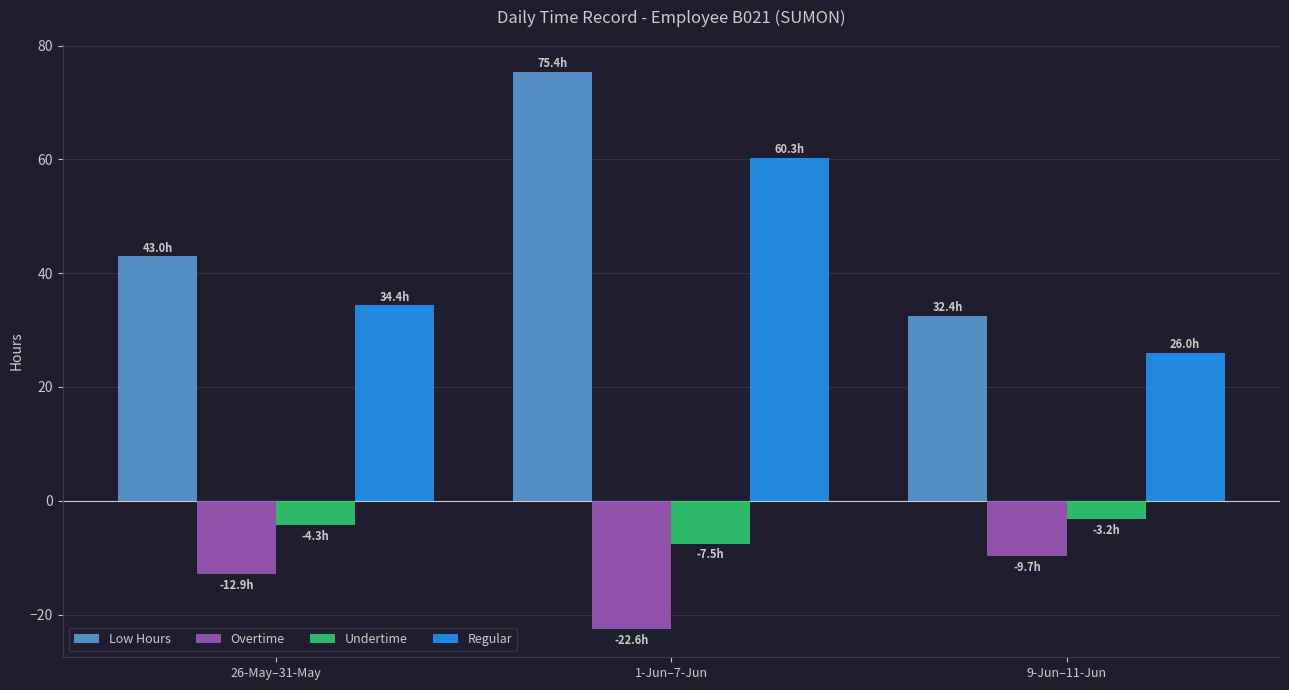

Rank the categories by Undertime value from lowest to highest.

1-Jun–7-Jun, 26-May–31-May, 9-Jun–11-Jun